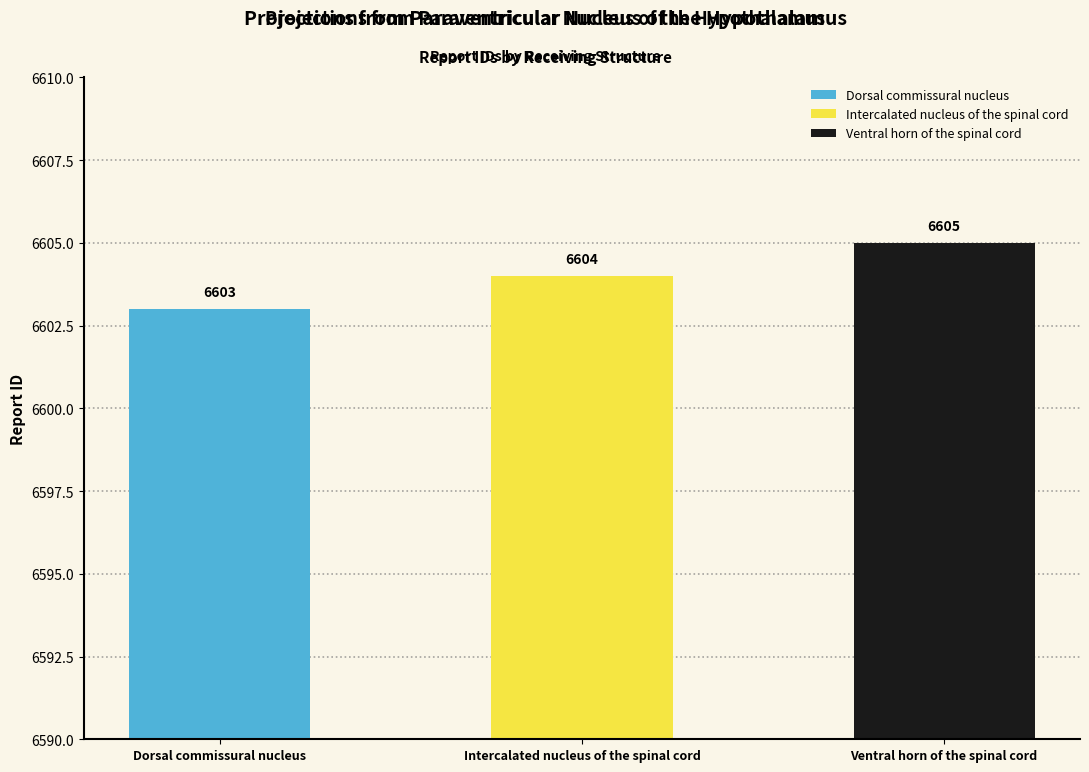

At which category does the chart reach its minimum across all series?

Dorsal commissural nucleus